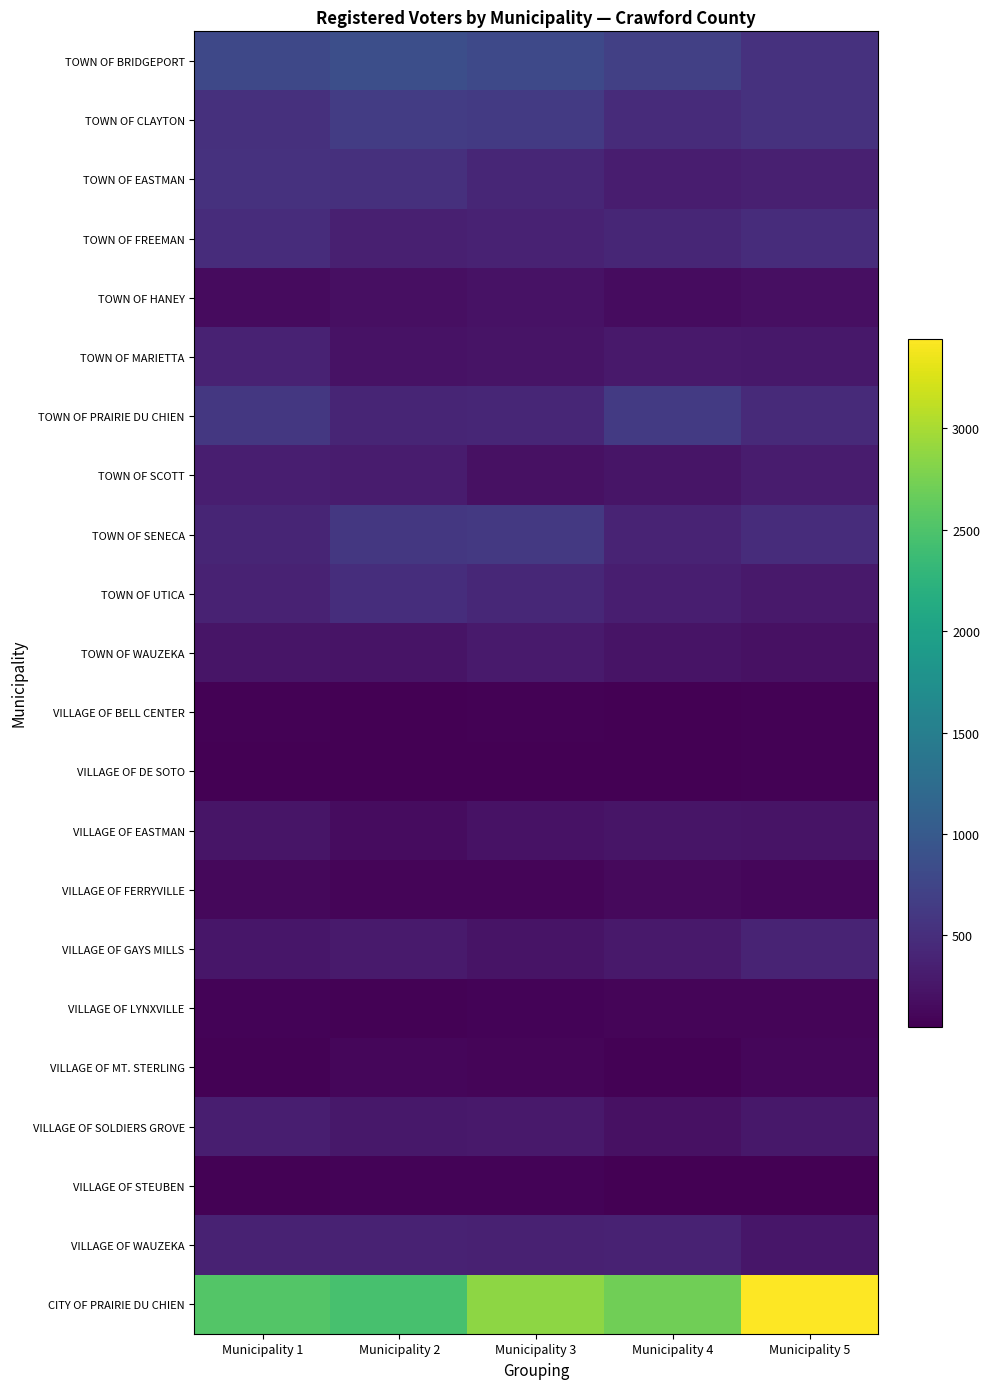

Which series has the largest total across all categories?

CITY OF PRAIRIE DU CHIEN